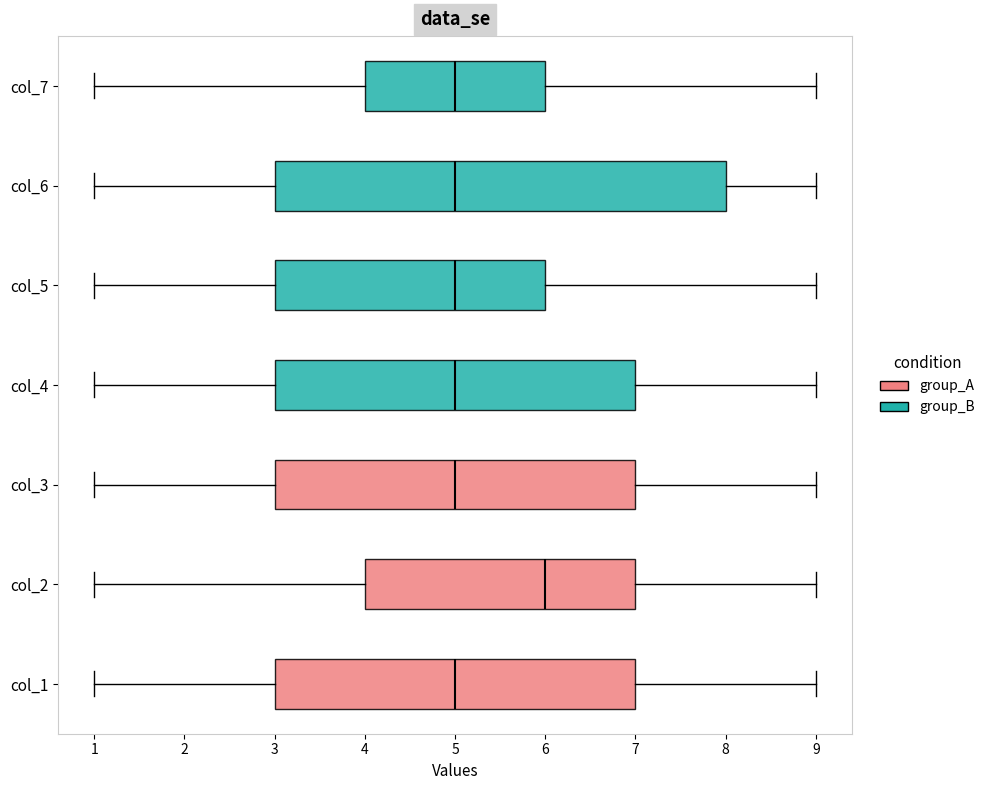

Reading bottom to top, read every box against the x-axis: the position of its median line, the range the box covers, and the ends of its whiskers. The values are not printed on the chart, so give them approximately, as read against the axis.

col_1: median 5, box 3 to 7, whiskers 1 to 9
col_2: median 6, box 4 to 7, whiskers 1 to 9
col_3: median 5, box 3 to 7, whiskers 1 to 9
col_4: median 5, box 3 to 7, whiskers 1 to 9
col_5: median 5, box 3 to 6, whiskers 1 to 9
col_6: median 5, box 3 to 8, whiskers 1 to 9
col_7: median 5, box 4 to 6, whiskers 1 to 9